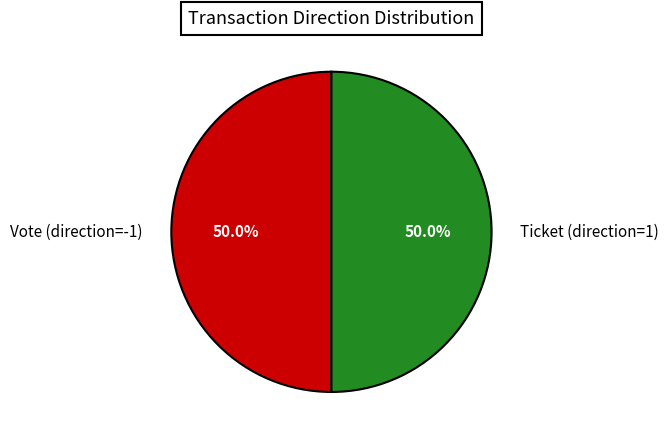

Combined, what portion of the pie is Vote (direction=-1) and Ticket (direction=1)?

100.0%